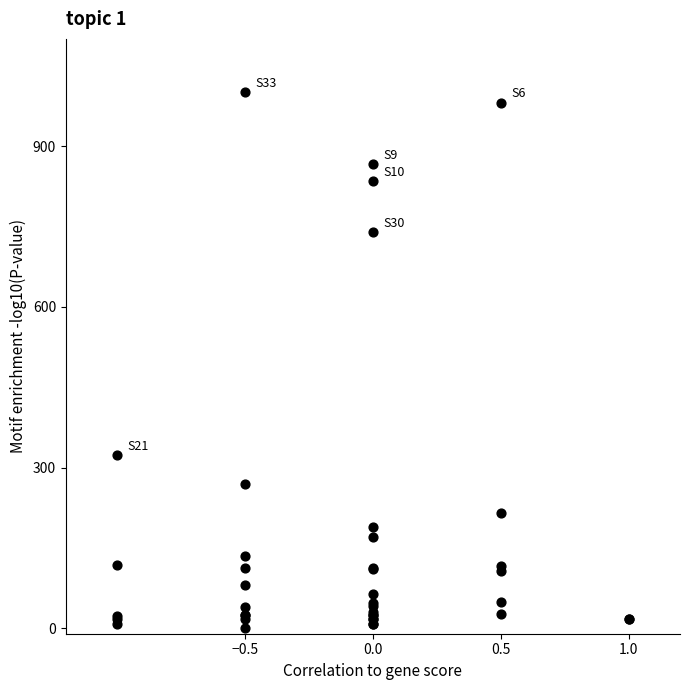

What Y value in the scatter plot is closest to 500?

323.6